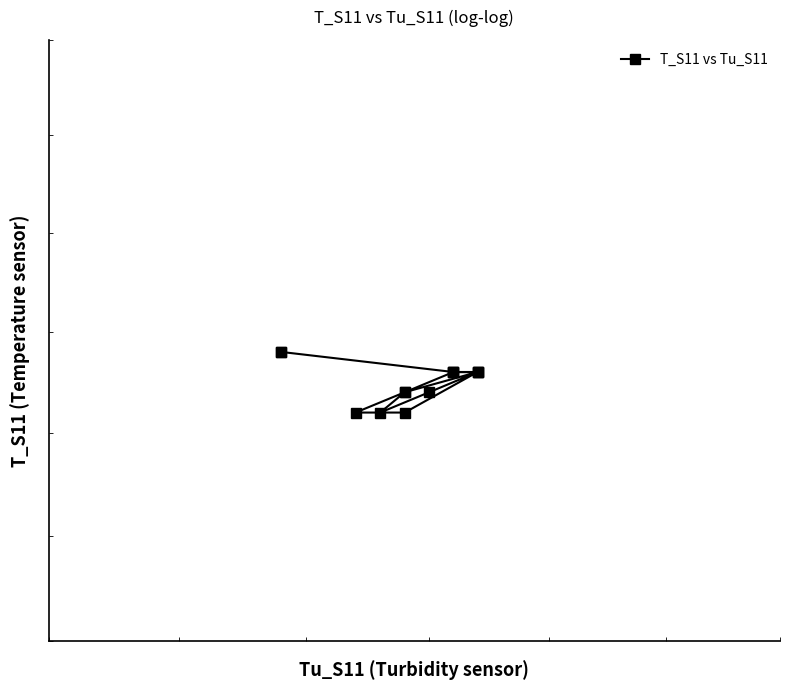

How many values are between 25 and 26?

14